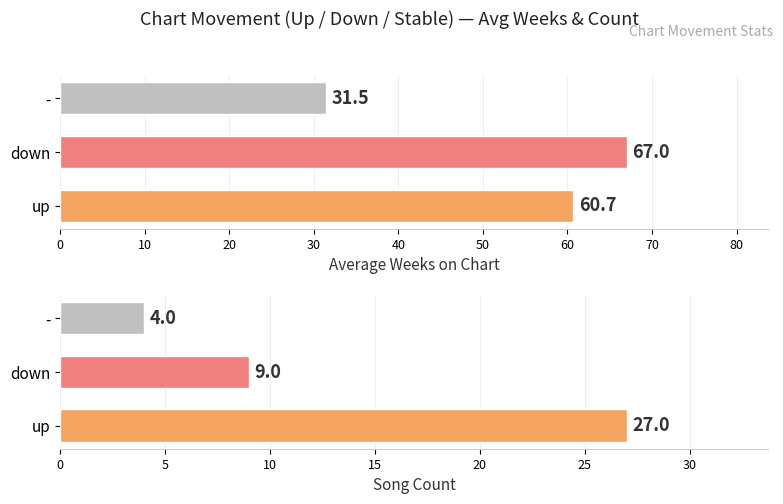

True or false: Average Peak Position has a value of 18.4 at -.

False